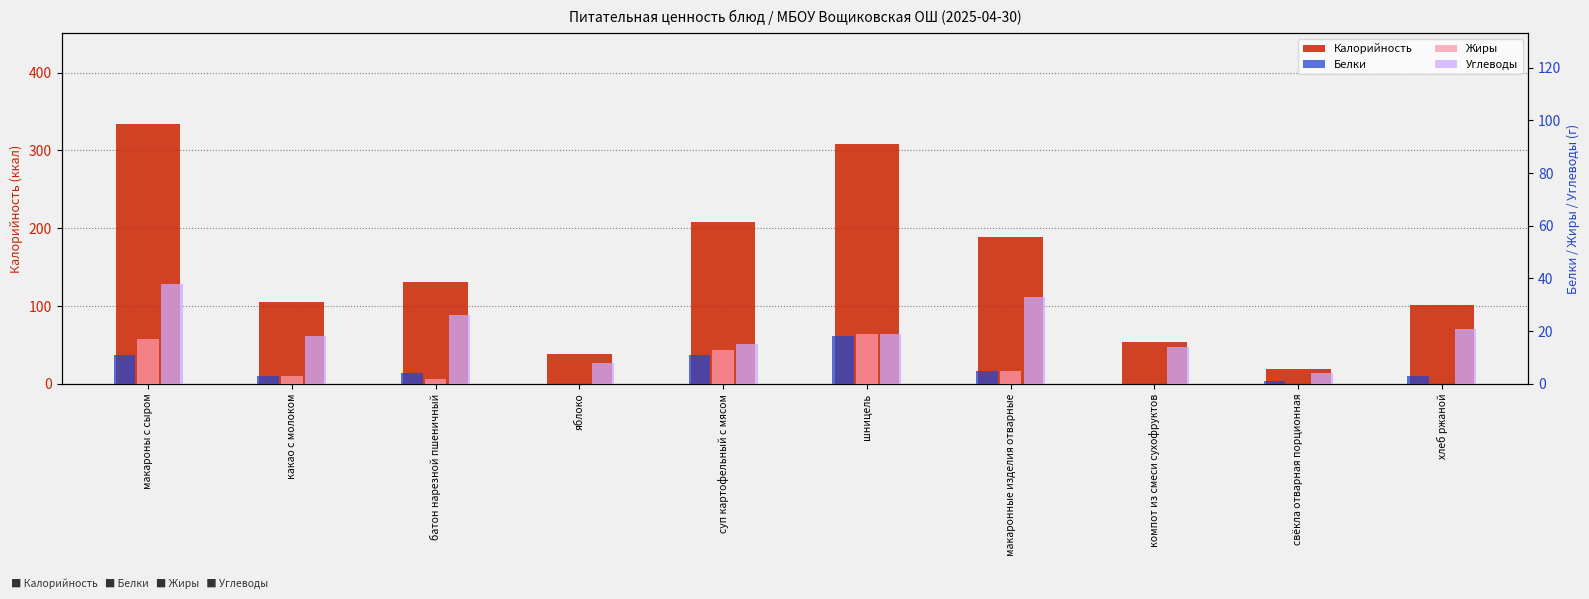

Which category has the highest value across all series?

макароны с сыром